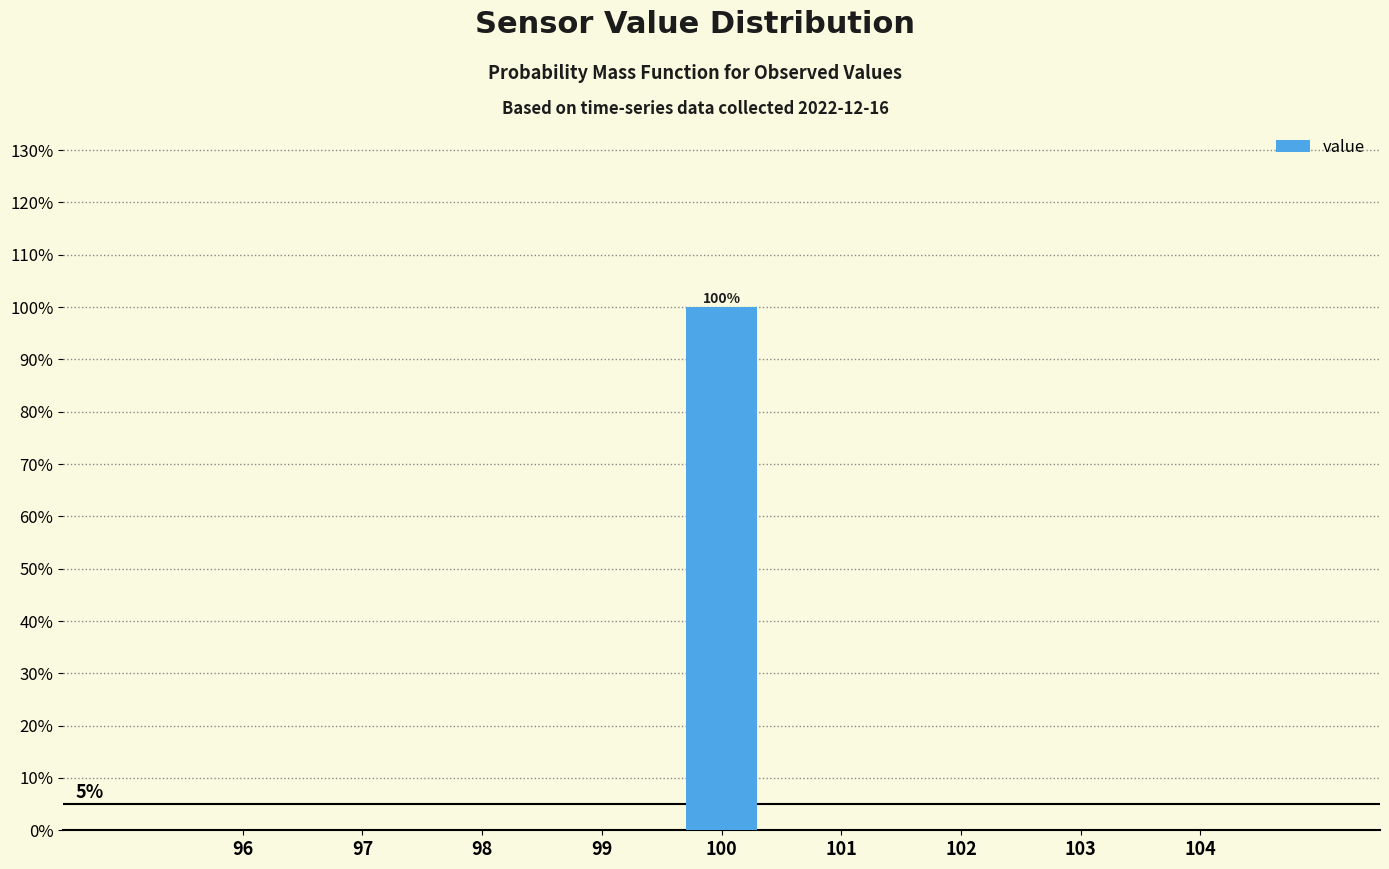

Reading left to right, list all the values displayed in this chart.

96=0	97=0	98=0	99=0	100=100	101=0	102=0	103=0	104=0